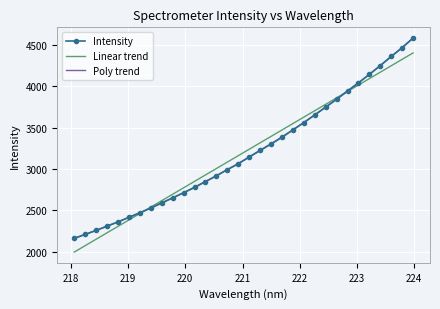

What is the minimum value shown in the chart?

1994.2